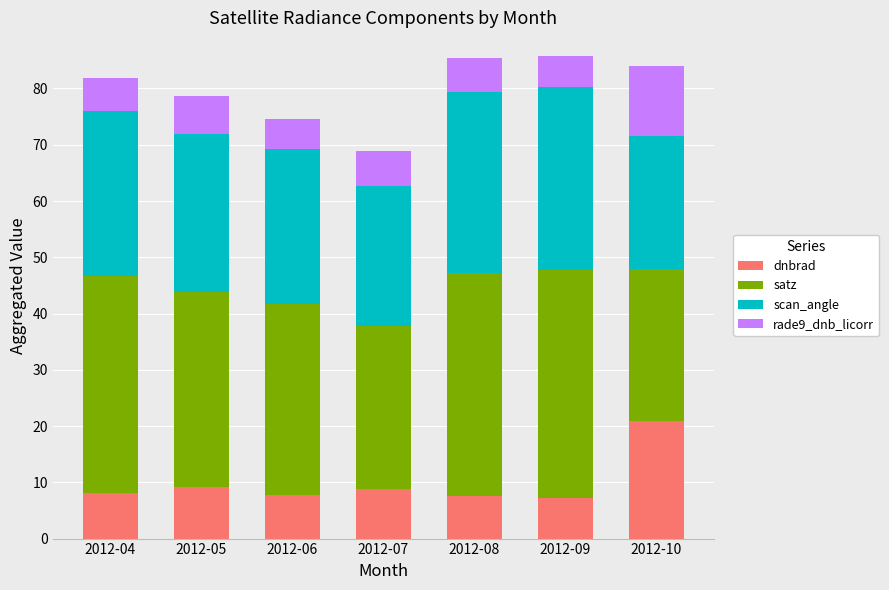

True or false: dnbrad has a value of 11.0 at 2012-04.

False